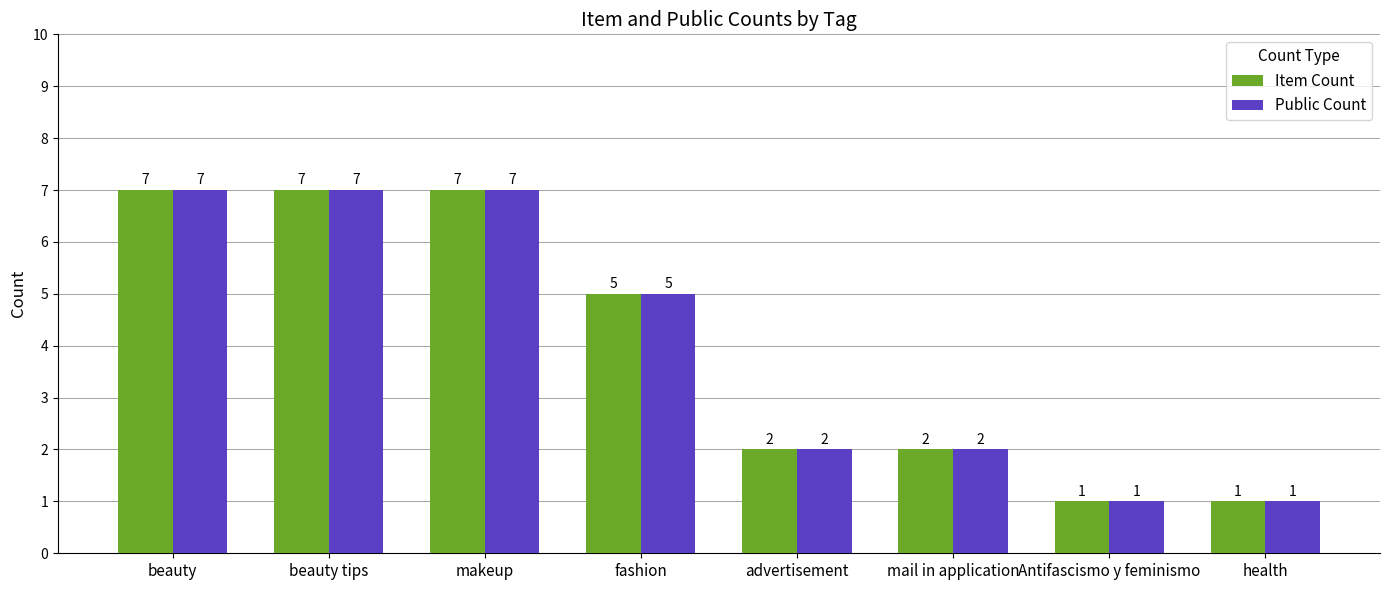

Reading left to right, what are all the values shown in this chart?

Item Count: beauty=7	beauty tips=7	makeup=7	fashion=5	advertisement=2	mail in application=2	Antifascismo y feminismo=1	health=1
Public Count: beauty=7	beauty tips=7	makeup=7	fashion=5	advertisement=2	mail in application=2	Antifascismo y feminismo=1	health=1